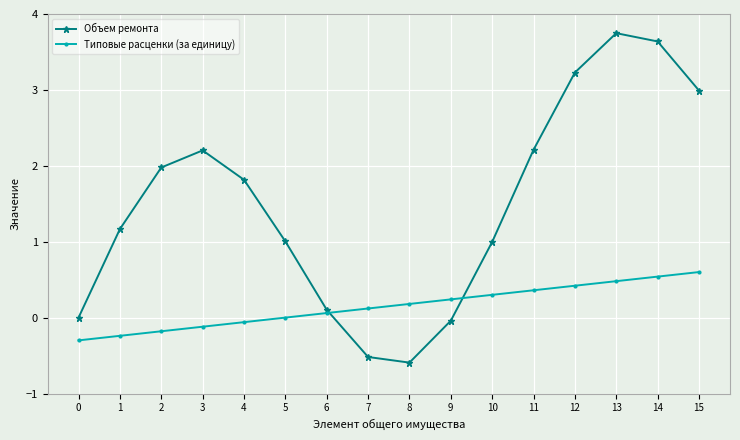

Which series ends up on top after the final intersection of Типовые расценки (за единицу) and Объем ремонта?

Объем ремонта